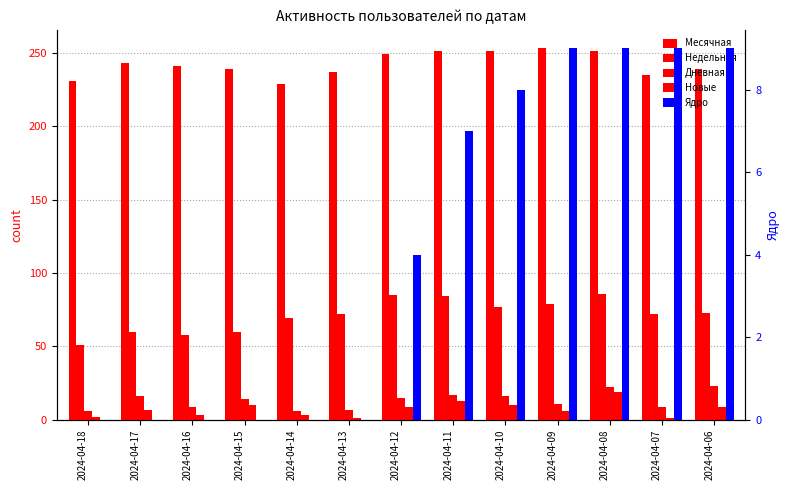

Reading right to left, transcribe all the data shown in this chart.

Месячная: 2024-04-06=239	2024-04-07=235	2024-04-08=251	2024-04-09=253	2024-04-10=251	2024-04-11=251	2024-04-12=249	2024-04-13=237	2024-04-14=229	2024-04-15=239	2024-04-16=241	2024-04-17=243	2024-04-18=231
Недельная: 2024-04-06=73	2024-04-07=72	2024-04-08=86	2024-04-09=79	2024-04-10=77	2024-04-11=84	2024-04-12=85	2024-04-13=72	2024-04-14=69	2024-04-15=60	2024-04-16=58	2024-04-17=60	2024-04-18=51
Дневная: 2024-04-06=23	2024-04-07=9	2024-04-08=22	2024-04-09=11	2024-04-10=16	2024-04-11=17	2024-04-12=15	2024-04-13=7	2024-04-14=6	2024-04-15=14	2024-04-16=9	2024-04-17=16	2024-04-18=6
Новые: 2024-04-06=9	2024-04-07=1	2024-04-08=19	2024-04-09=6	2024-04-10=10	2024-04-11=13	2024-04-12=9	2024-04-13=1	2024-04-14=3	2024-04-15=10	2024-04-16=3	2024-04-17=7	2024-04-18=2
Ядро: 2024-04-06=9	2024-04-07=9	2024-04-08=9	2024-04-09=9	2024-04-10=8	2024-04-11=7	2024-04-12=4	2024-04-13=0	2024-04-14=0	2024-04-15=0	2024-04-16=0	2024-04-17=0	2024-04-18=0